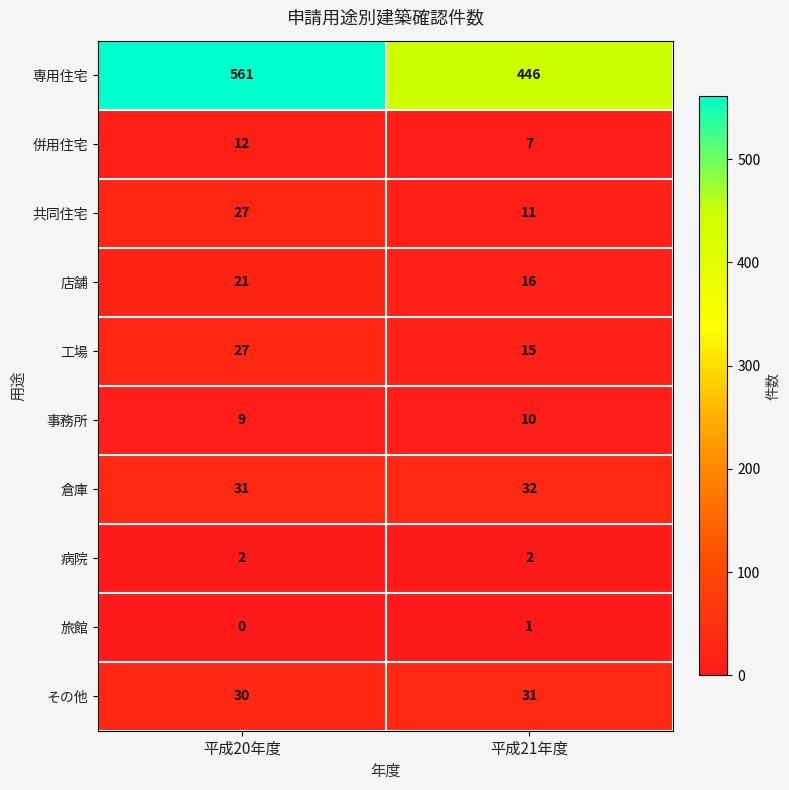

At which label is 事務所 closest to 9?

平成20年度